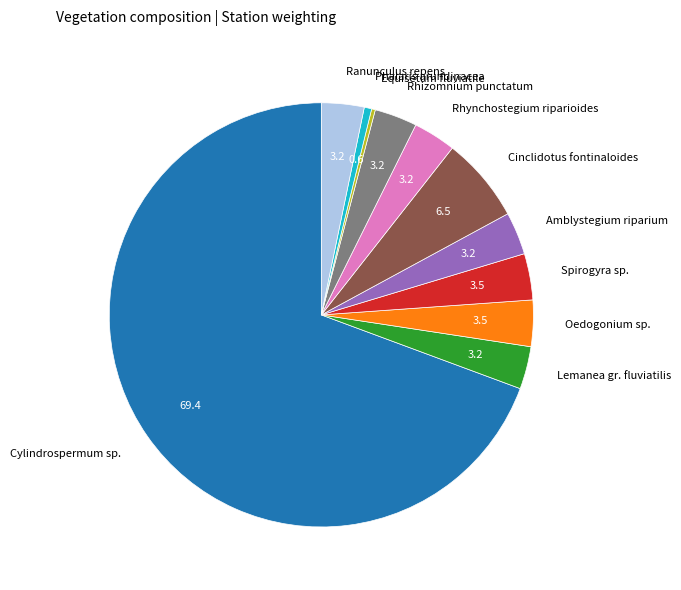

How many slices are in this pie chart?

11